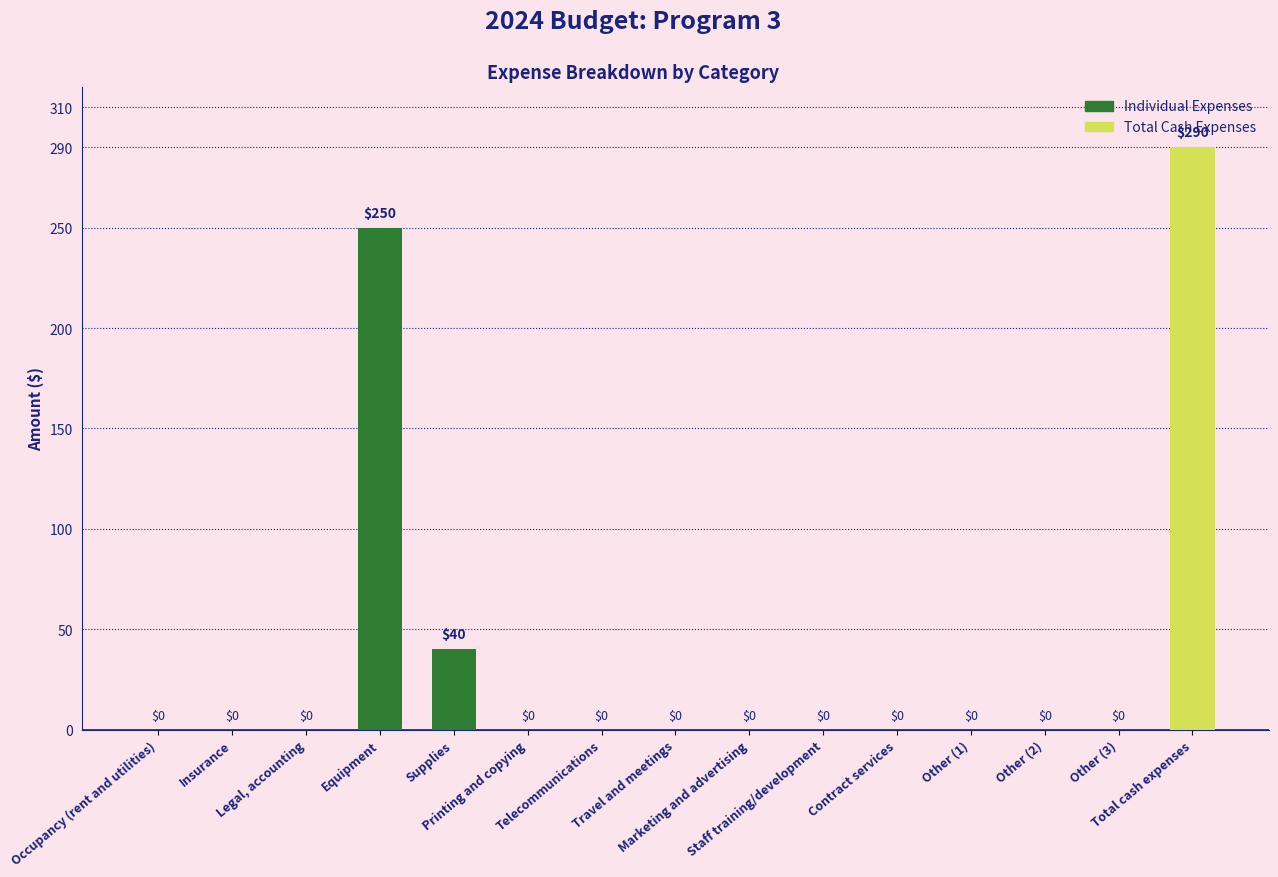

What is the sum of the values at Telecommunications and Supplies?

40